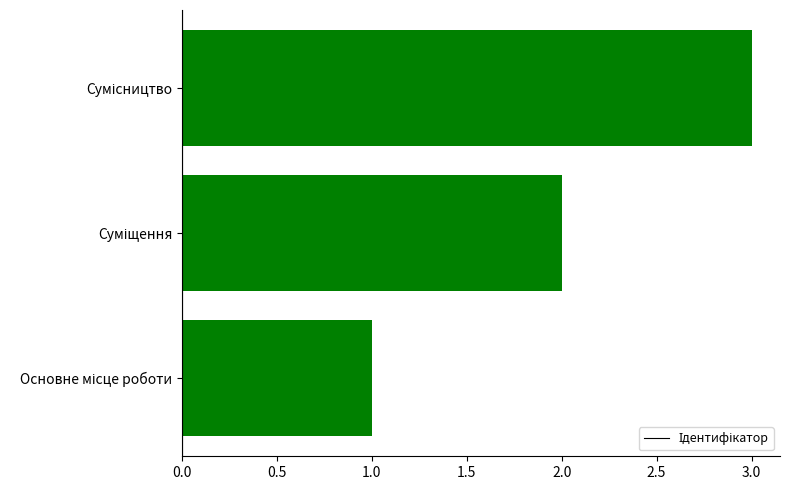

What is the sum of all values?

6